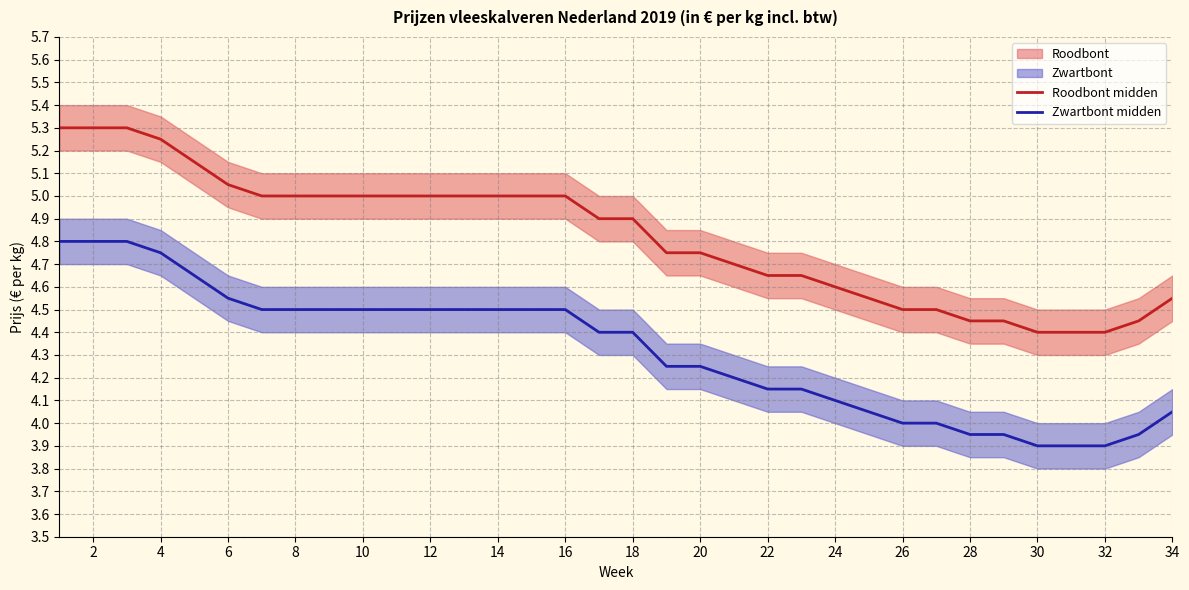

What is the average value of the Zwartbont midden series?

4.3